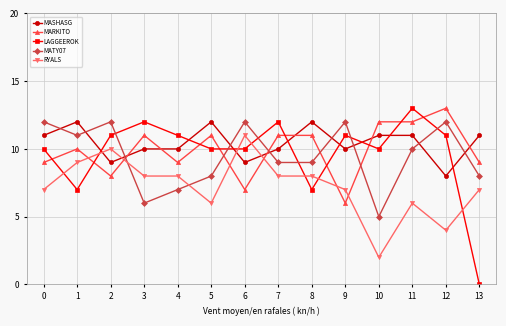

Which label corresponds to the smallest value in the chart?

13